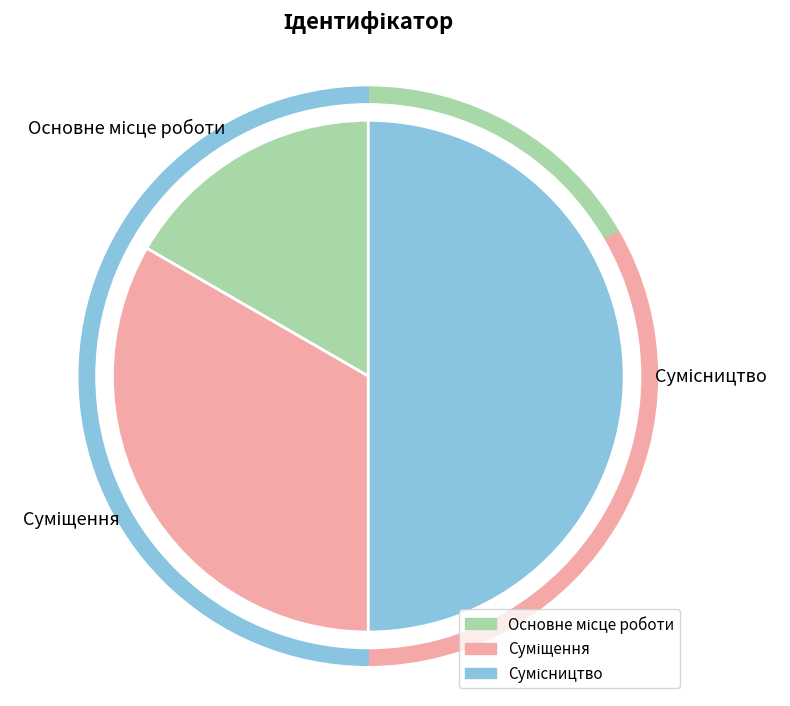

To the nearest percent, what is the combined percentage of Сумісництво and Основне місце роботи?

67%